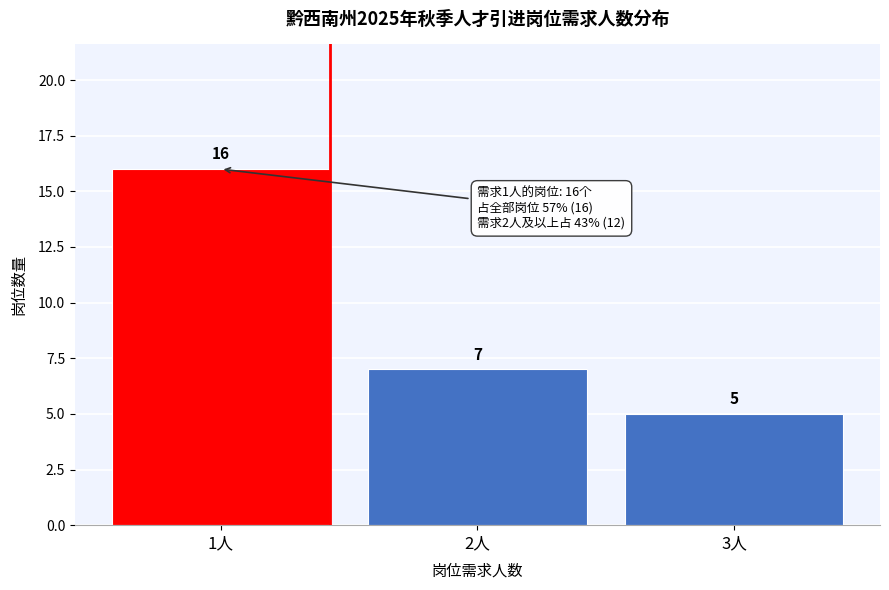

Reading left to right, extract all data points from this chart.

16	7	5